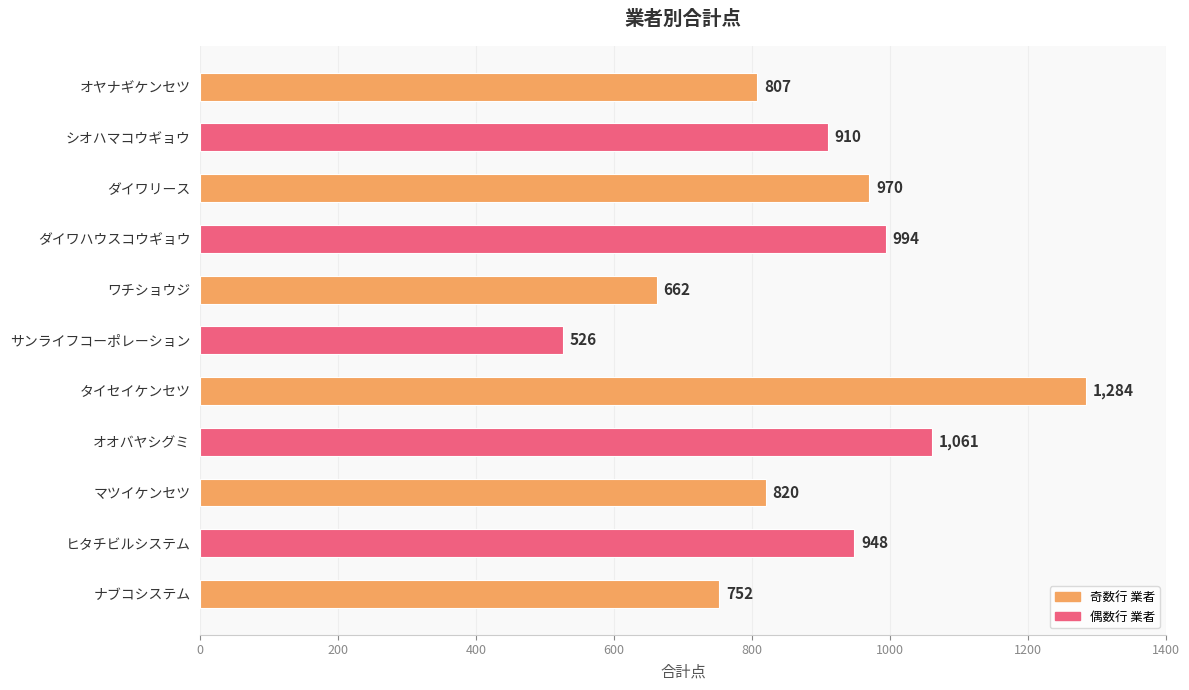

Rank the categories by value from lowest to highest.

サンライフコーポレーション, ワチショウジ, ナブコシステム, オヤナギケンセツ, マツイケンセツ, シオハマコウギョウ, ヒタチビルシステム, ダイワリース, ダイワハウスコウギョウ, オオバヤシグミ, タイセイケンセツ